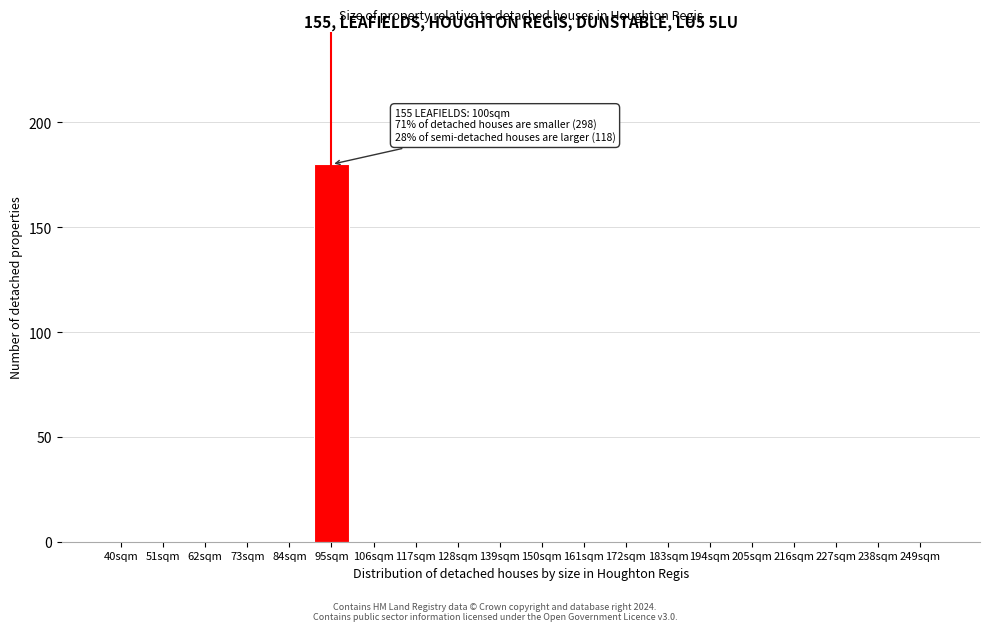

Reading left to right, what are all the values shown in this chart?

40sqm=0	51sqm=0	62sqm=0	73sqm=0	84sqm=0	95sqm=180	106sqm=0	117sqm=0	128sqm=0	139sqm=0	150sqm=0	161sqm=0	172sqm=0	183sqm=0	194sqm=0	205sqm=0	216sqm=0	227sqm=0	238sqm=0	249sqm=0